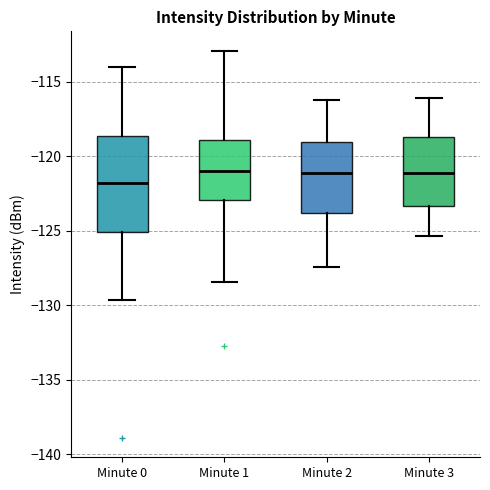

Where is the upper edge of the box for Minute 0 on the y-axis? The values are not printed on the chart, so give them approximately, as read against the axis.

-118.5